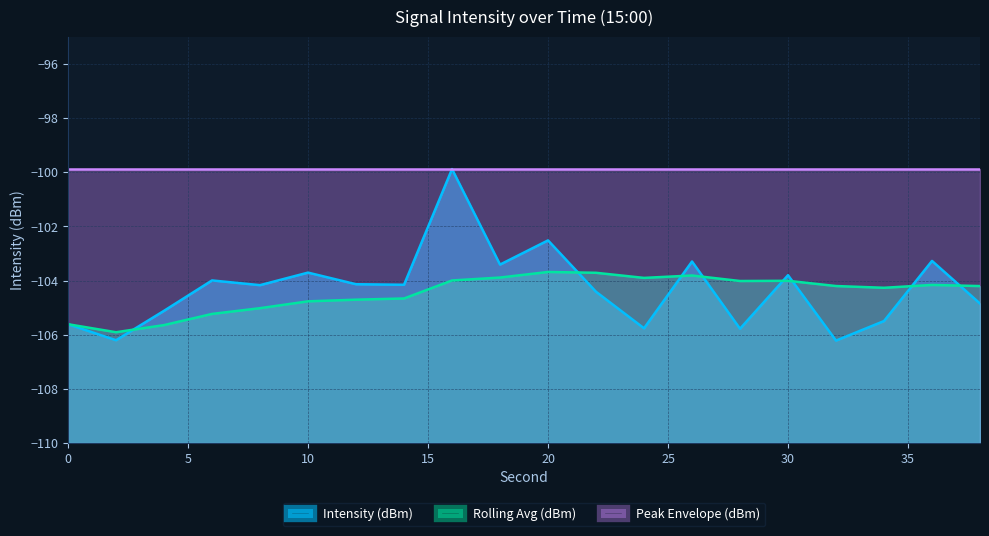

Rank the series by their maximum value, from highest to lowest.

Intensity (dBm), Rolling Avg (dBm)